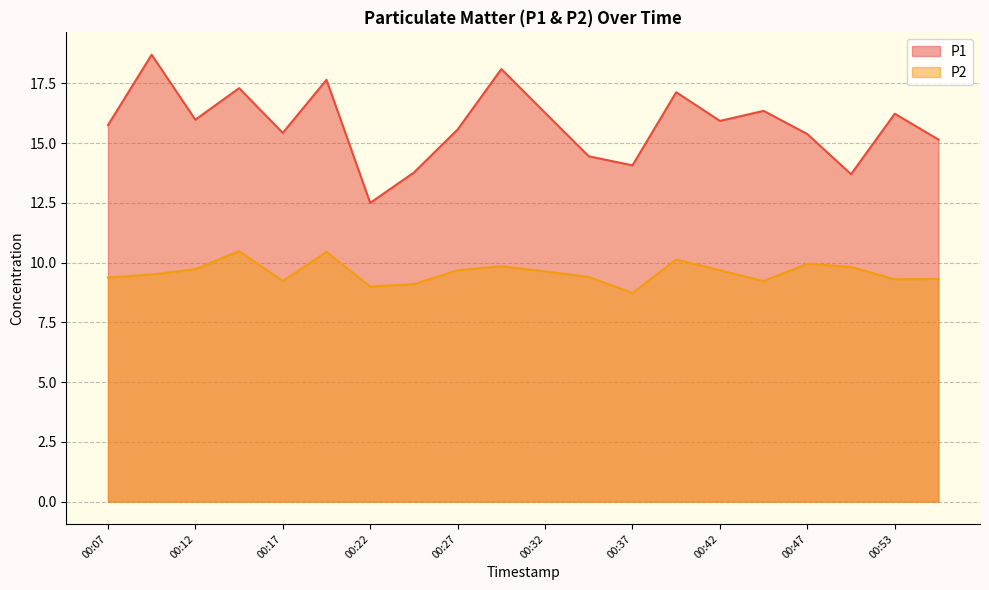

The P1 series shows 4.9 at 00:45. True or false?

False